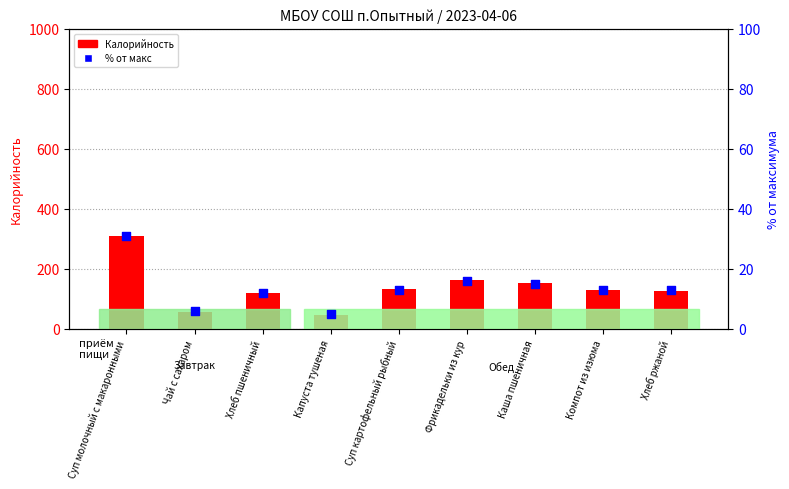

Which series contains the highest Y value?

Калорийность